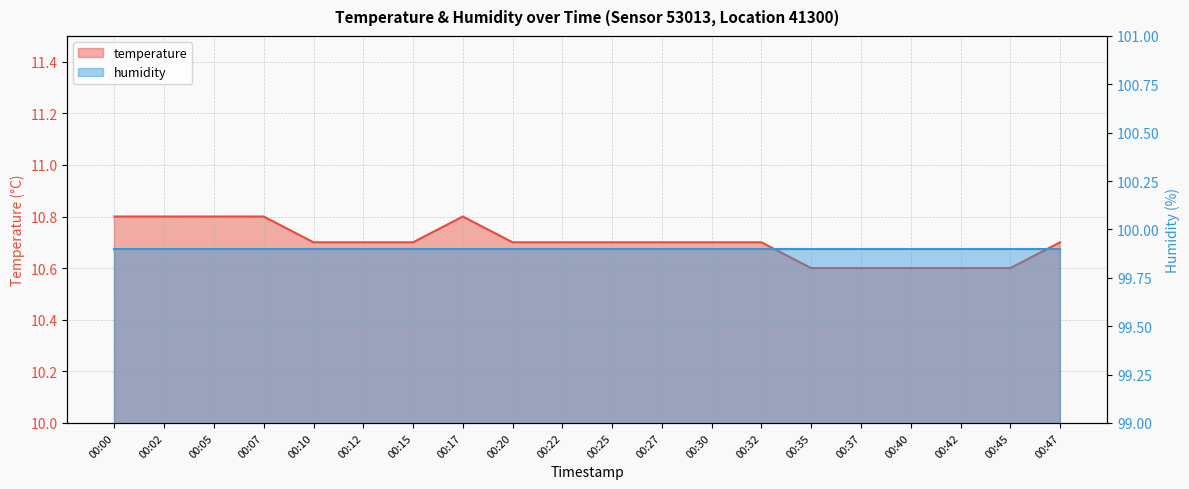

Rank the categories by value from highest to lowest.

00:00, 00:02, 00:05, 00:07, 00:17, 00:10, 00:12, 00:15, 00:20, 00:22, 00:25, 00:27, 00:30, 00:32, 00:47, 00:35, 00:37, 00:40, 00:42, 00:45